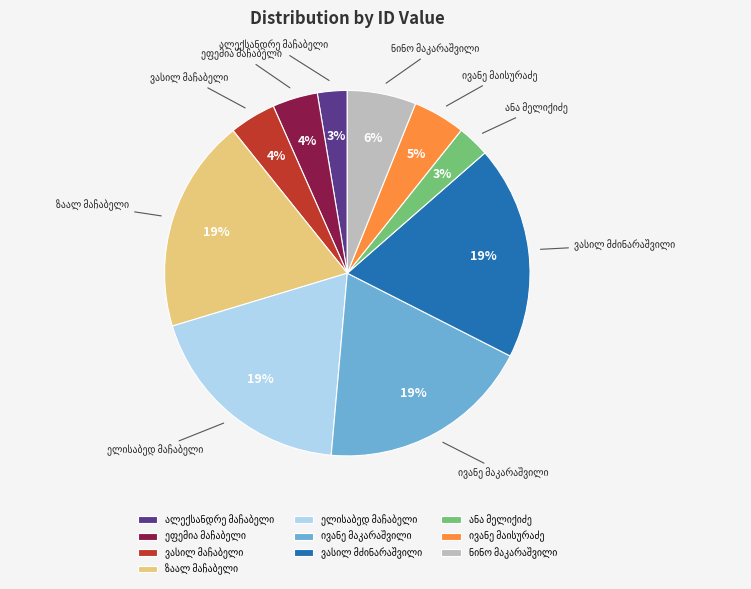

To the nearest percent, what is the average slice percentage?

10%